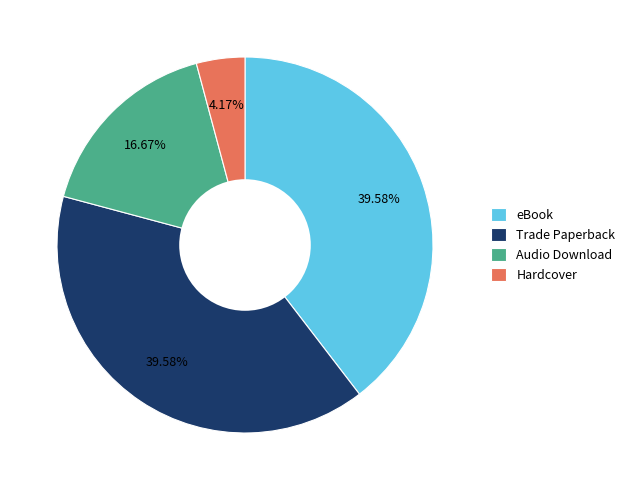

What percentage is the Hardcover slice, to the nearest percent?

4%